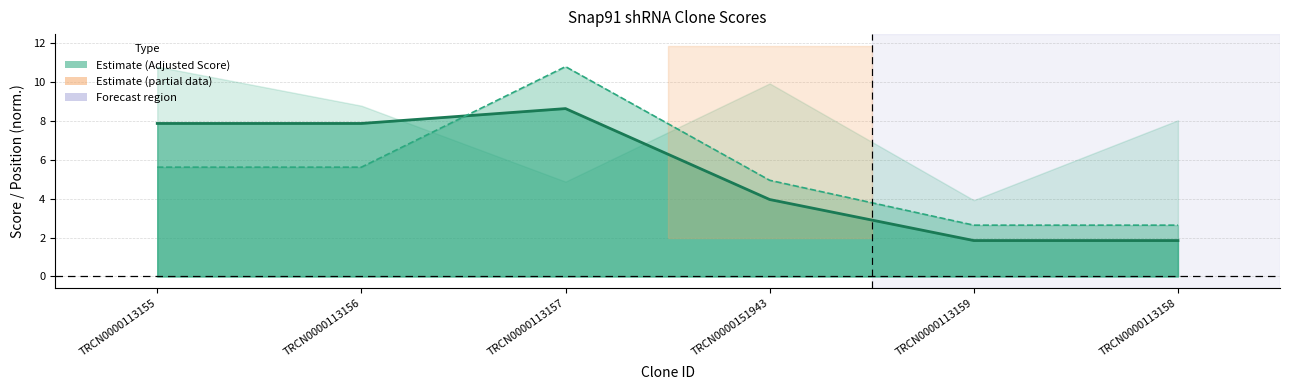

Between which two adjacent categories do Intrinsic Score (line) and Adjusted Score (line) first intersect?

TRCN0000113156 and TRCN0000113157